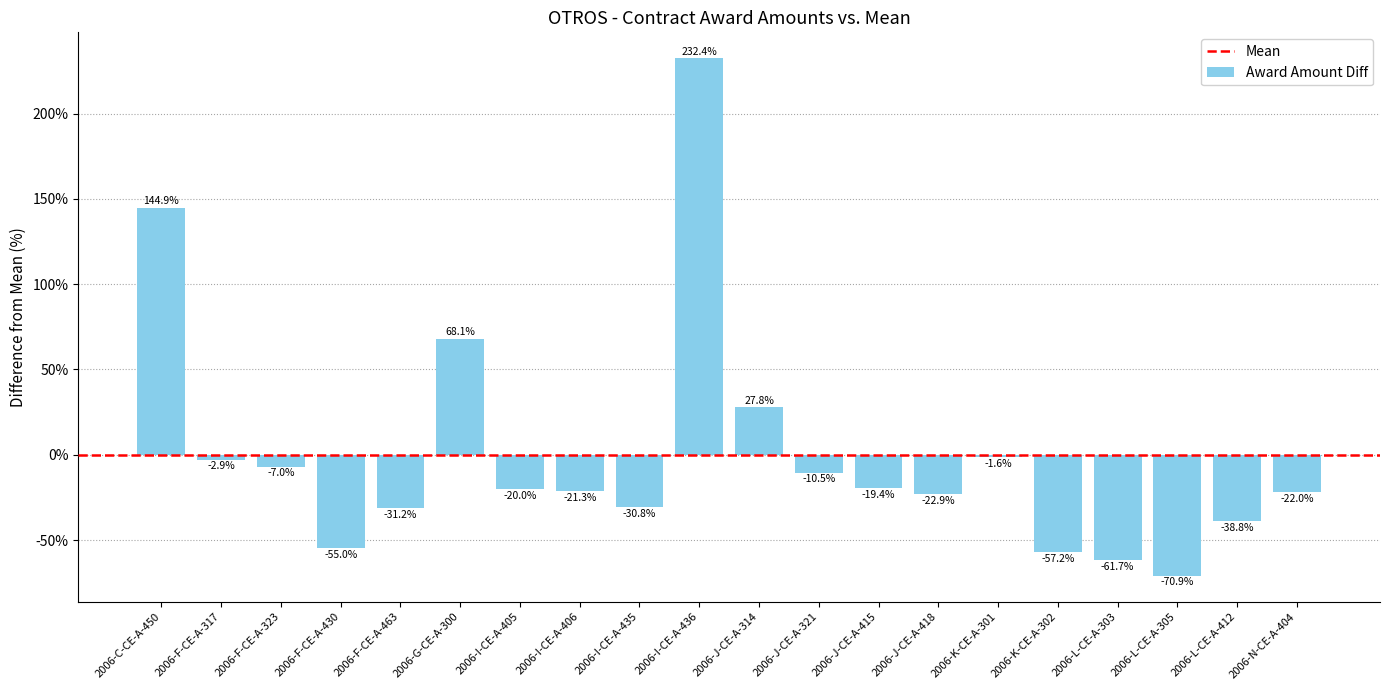

How many bars are there in total?

20